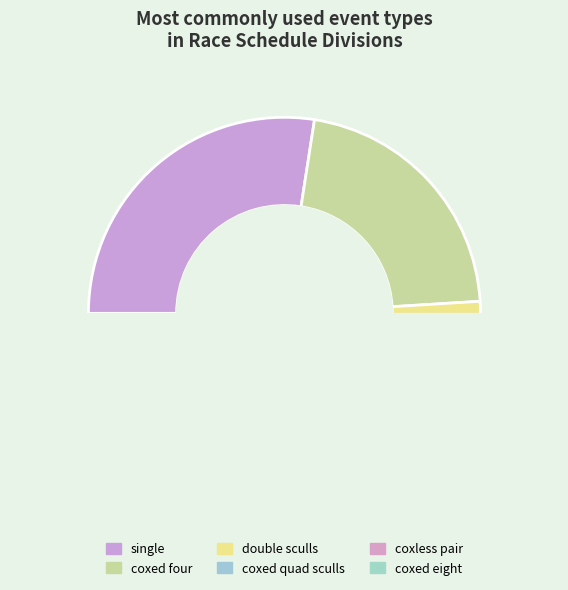

Rank the categories by value from highest to lowest.

single, coxed four, double sculls, coxed quad sculls, coxless pair, coxed eight